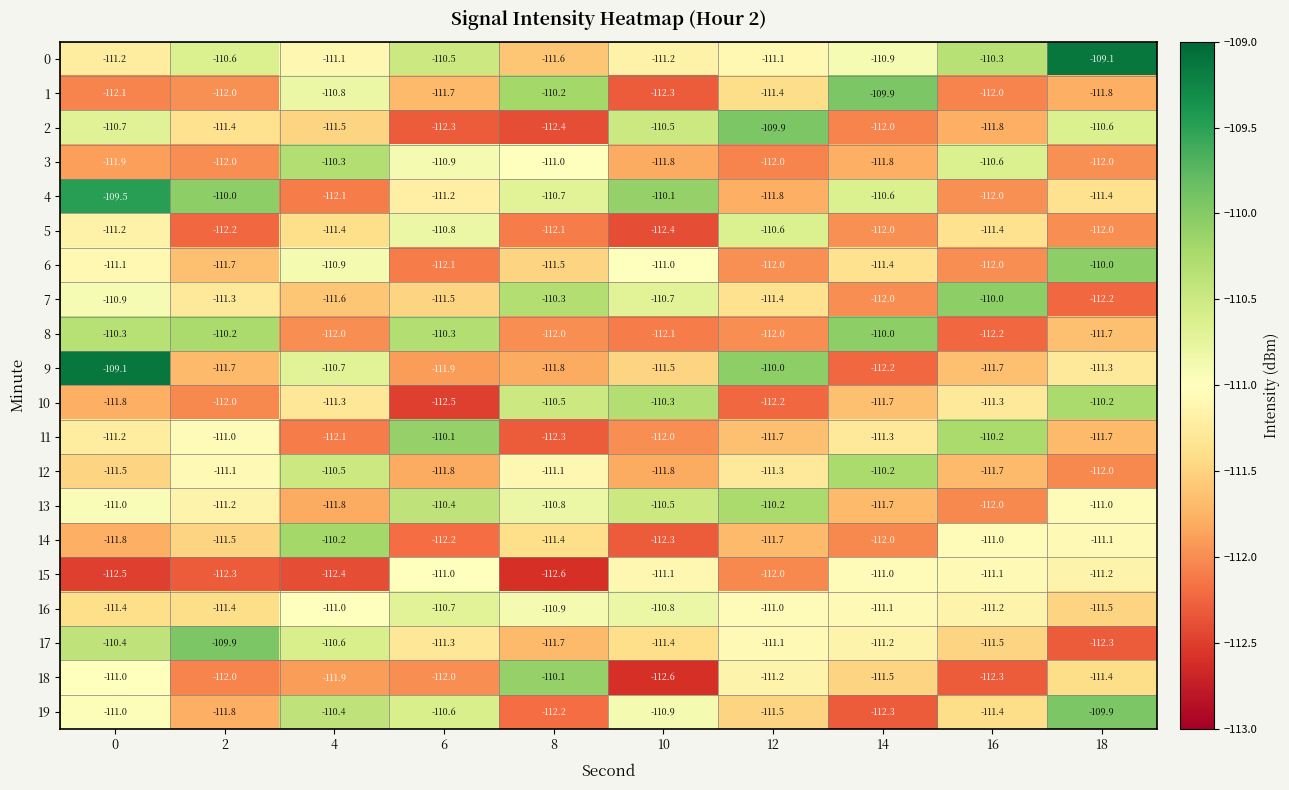

How many series are shown in this chart?

20